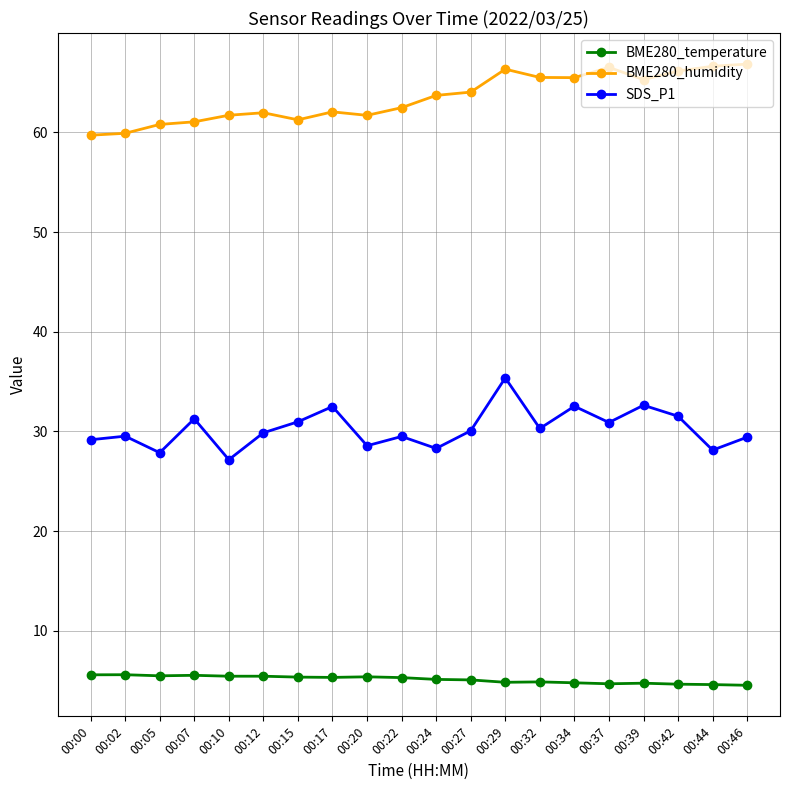

What is the sum of all BME280_temperature values?

102.7